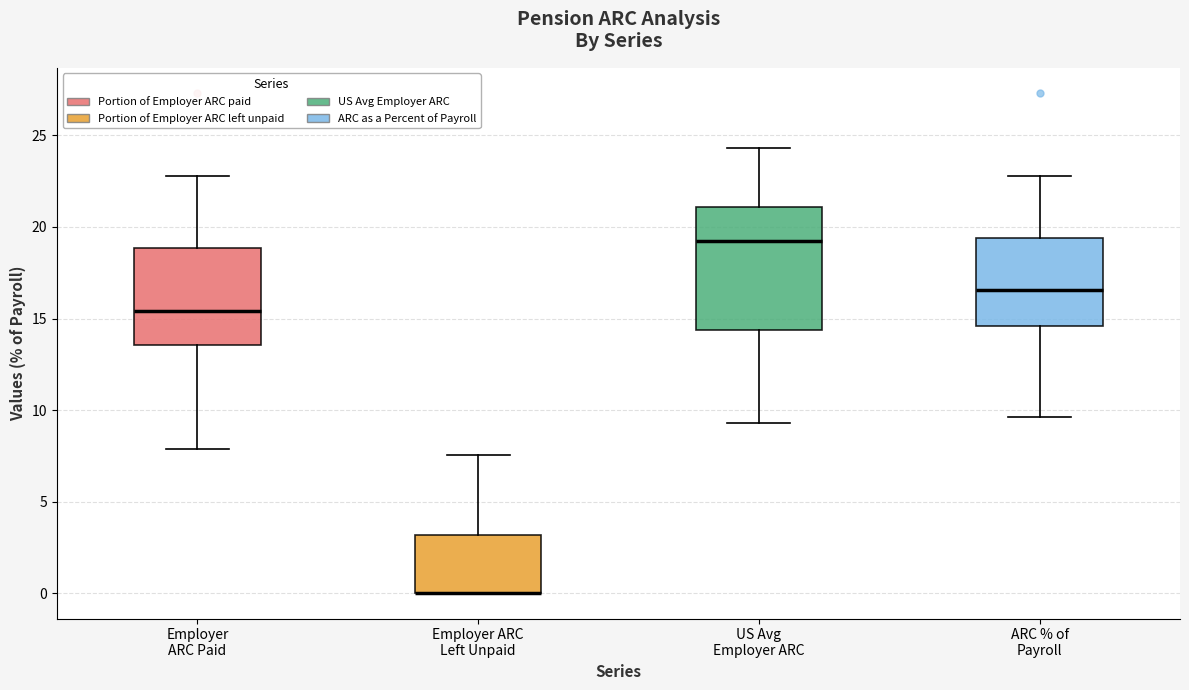

Where does the lower whisker of the box for Employer ARC Paid end on the y-axis? The values are not printed on the chart, so give them approximately, as read against the axis.

8.0